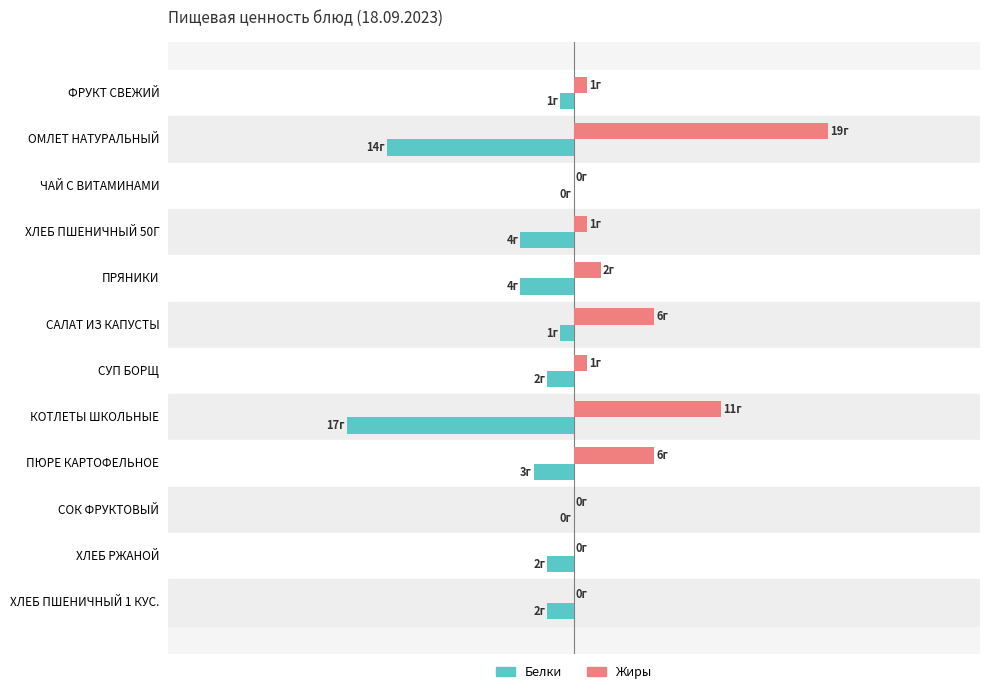

What are all the series names shown in the legend?

Белки, Жиры